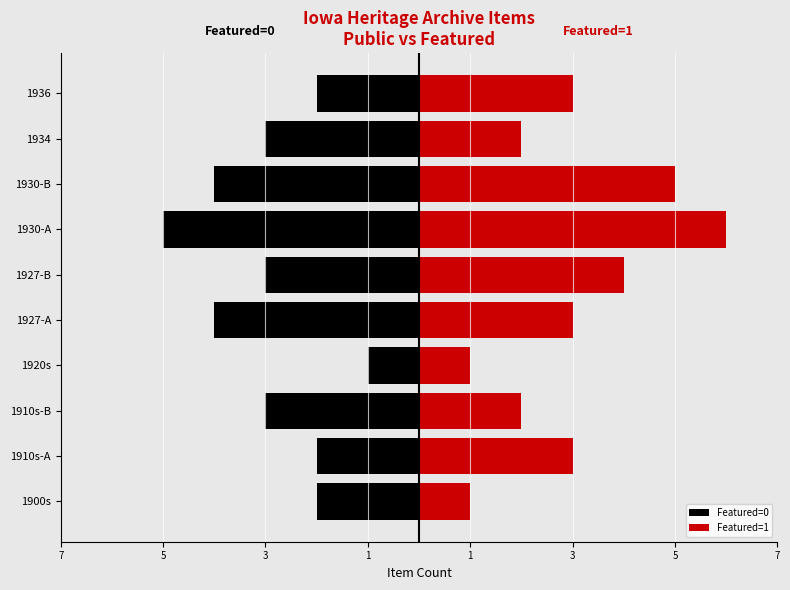

Which series has the largest total across all categories?

Featured=1